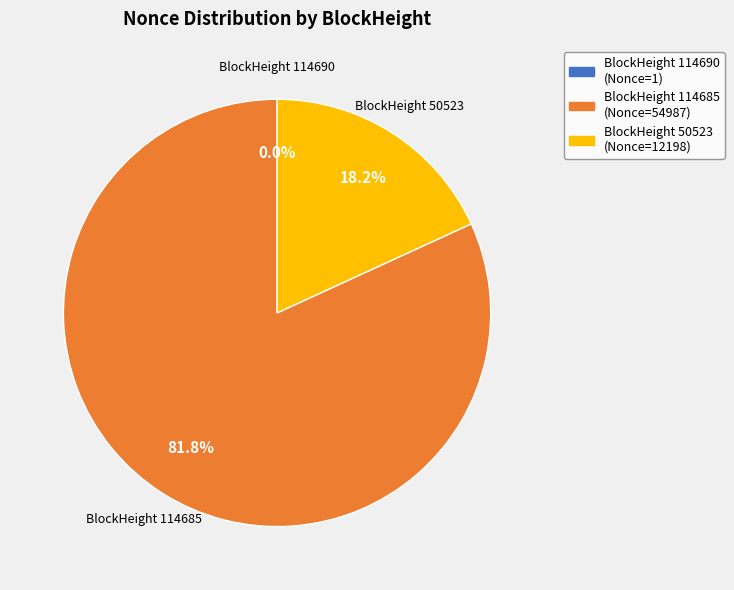

Combined, what portion of the pie is BlockHeight 114685 (Nonce=54987) and BlockHeight 50523 (Nonce=12198)?

100.0%